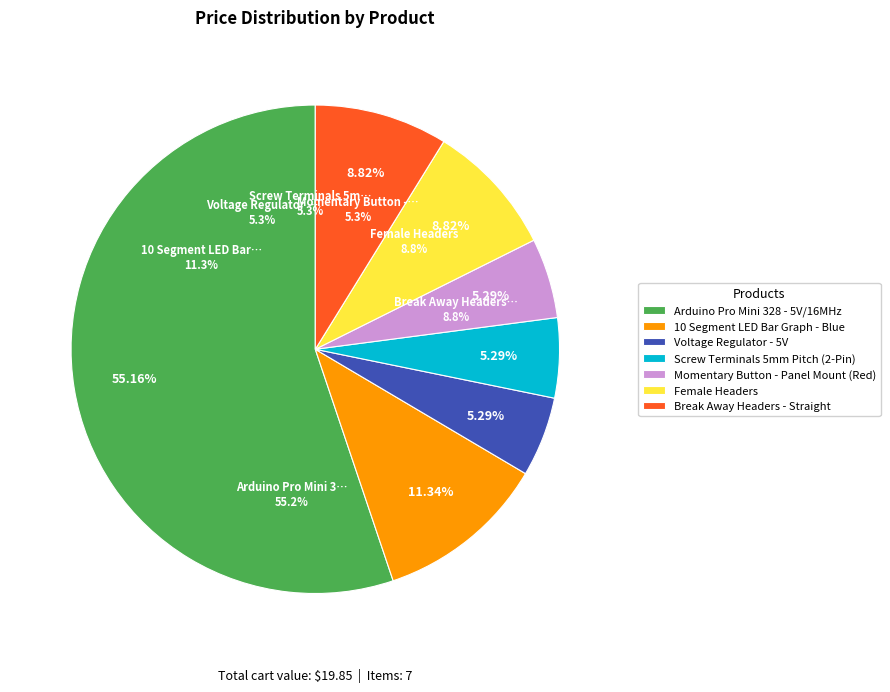

Is it true that Female Headers is 9% of the pie?

True